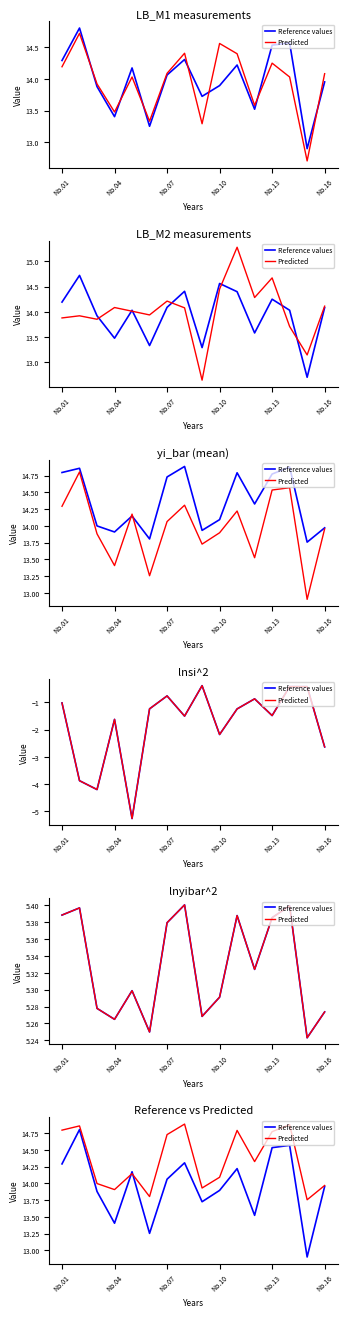

What are all the series names shown in the legend?

Reference values, Predicted